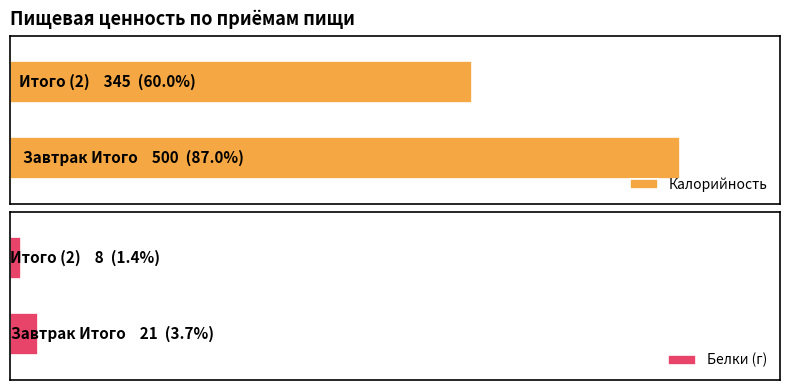

What is the average value of the Белки series?

14